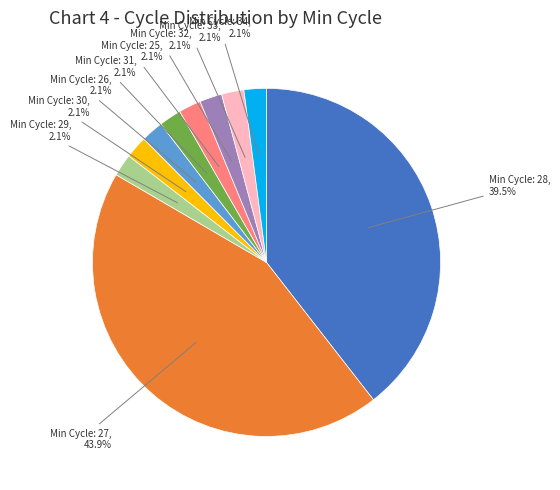

Is there any slice that represents more than half of the pie?

No